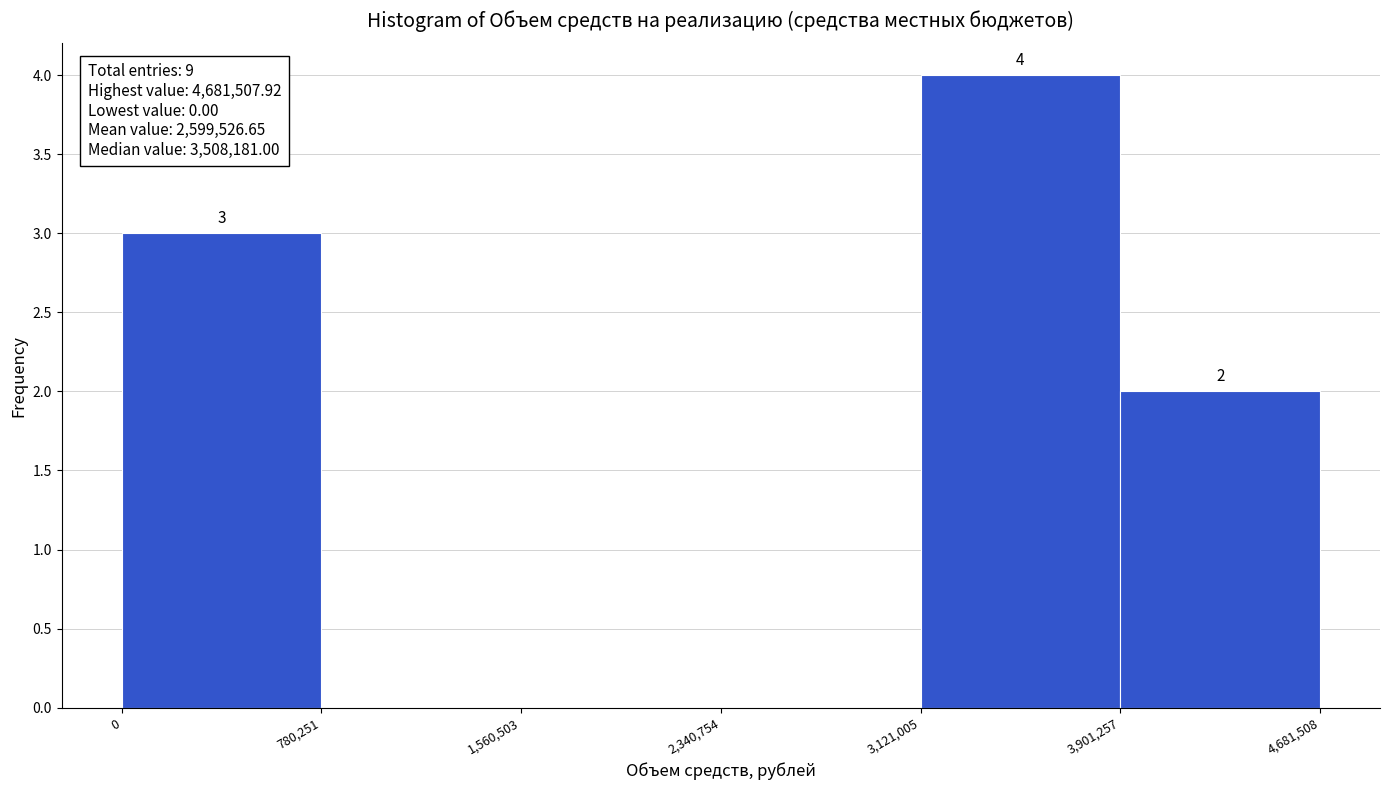

Which range on the x-axis has the tallest bar?

3,121,005 to 3,901,257